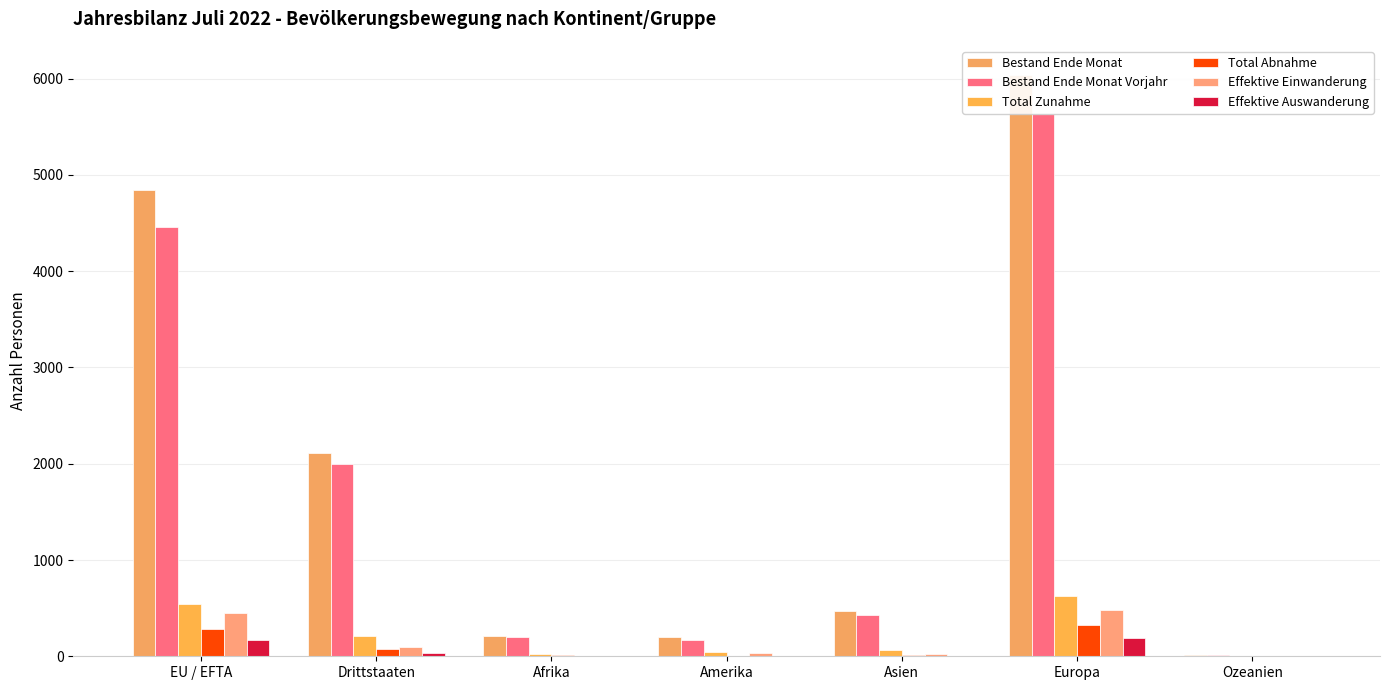

At how many categories does at least one series exceed 5082?

1